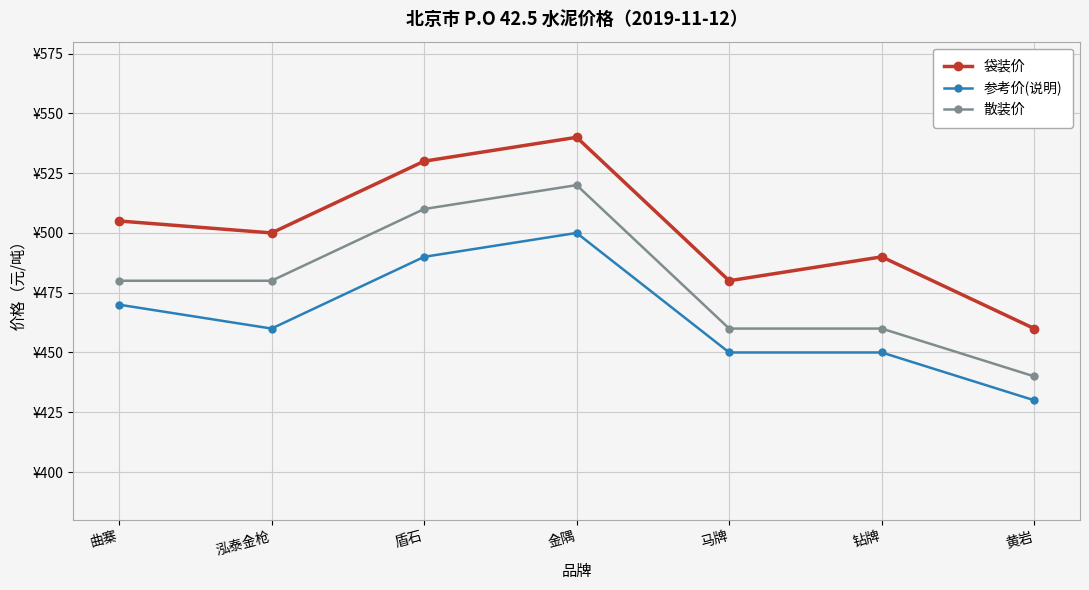

Where does the 袋装价 series first go above 500?

曲寨